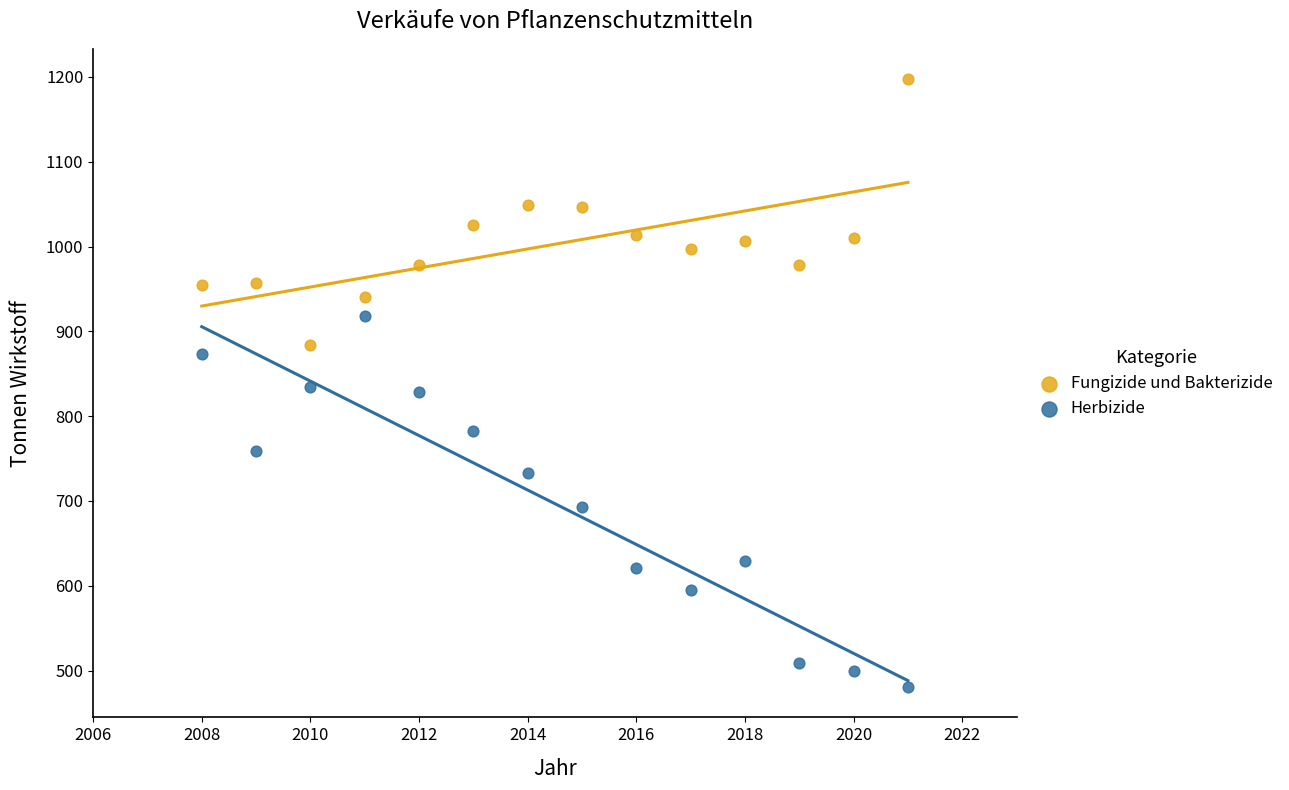

Which series has the largest Y range (max minus min)?

Herbizide